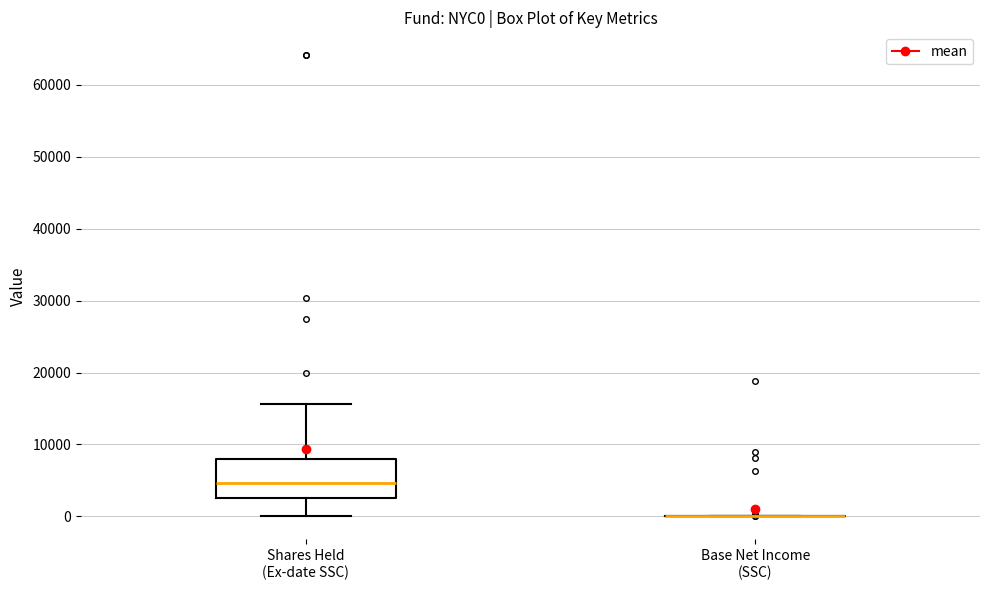

Reading left to right, read every box against the y-axis: the position of its median line, the range the box covers, and the ends of its whiskers. The values are not printed on the chart, so give them approximately, as read against the axis.

Shares Held (Ex-date SSC): median 5000, box 3000 to 8000, whiskers 0 to 16000
Base Net Income (SSC): box collapsed to a line at 0, whiskers 0 to 0